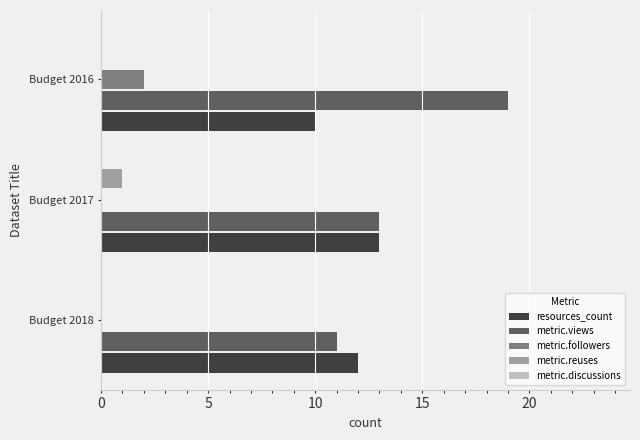

Which series has the largest range (max minus min)?

metric.views